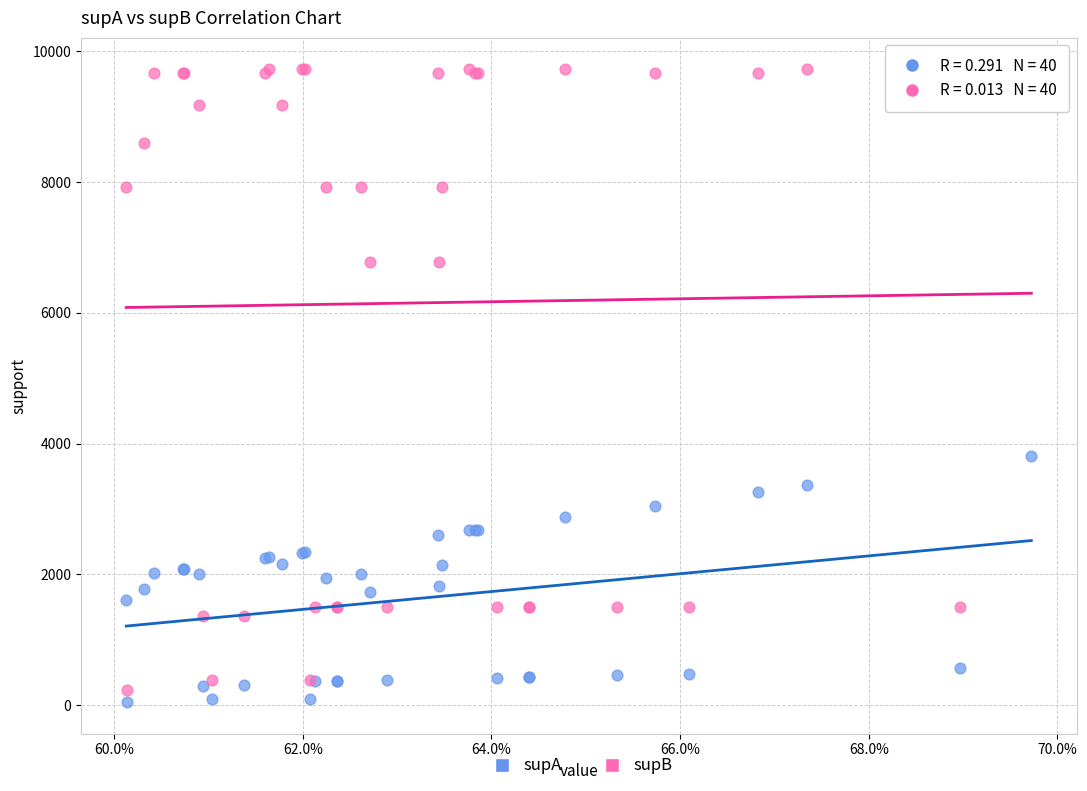

Across all series, what Y value is closest to 4884?

3815